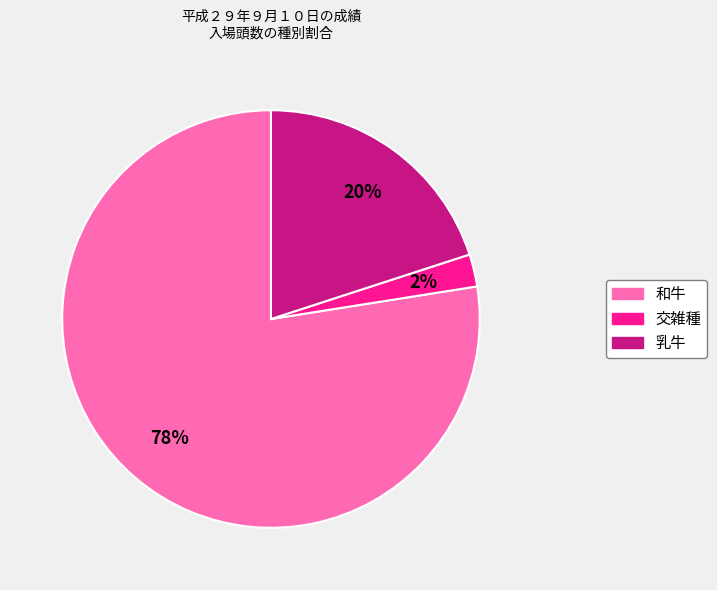

To the nearest percent, what percentage of the pie is 乳牛?

20%